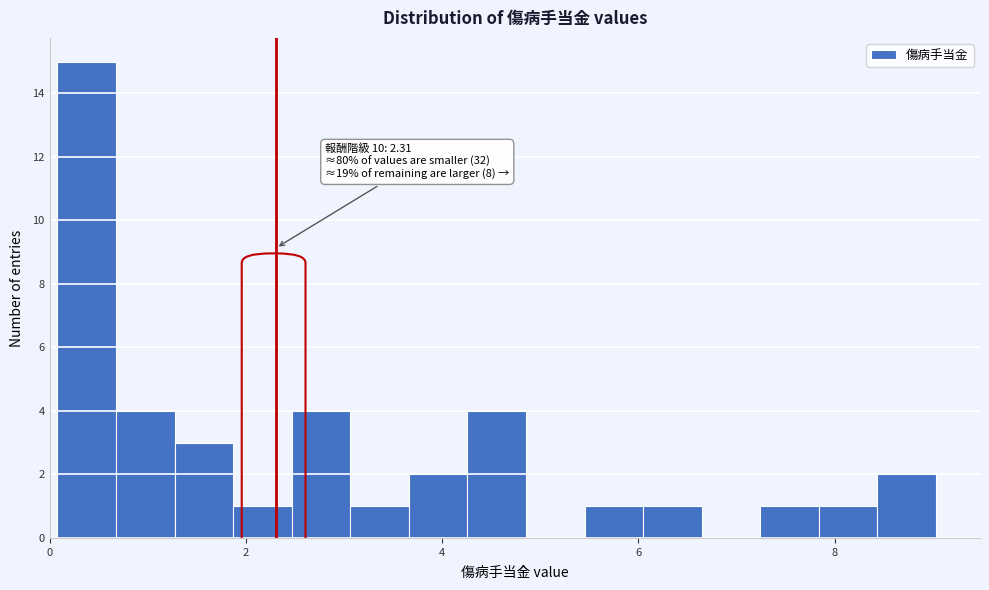

Read against the x-axis, roughly where is the centre of the tallest bar?

0.4